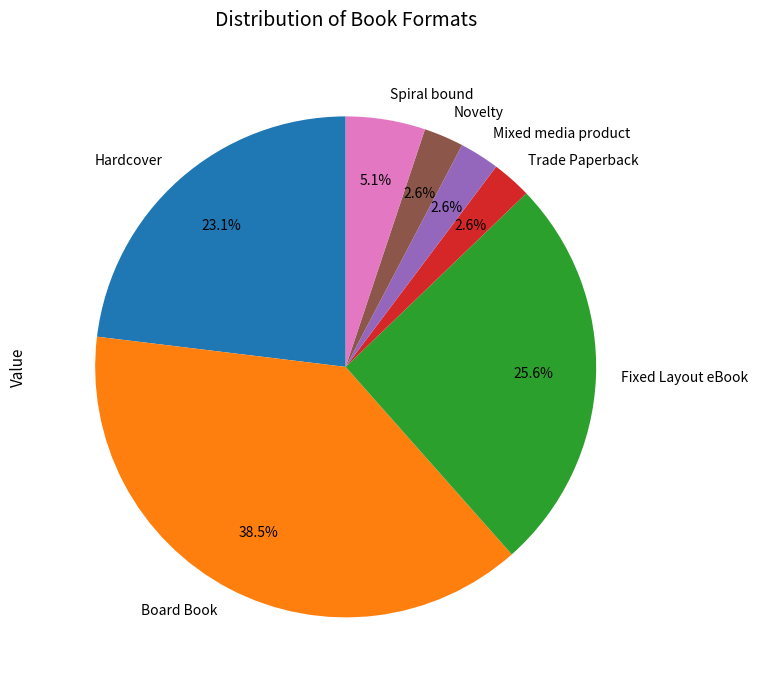

What is the largest slice in the pie chart?

Board Book